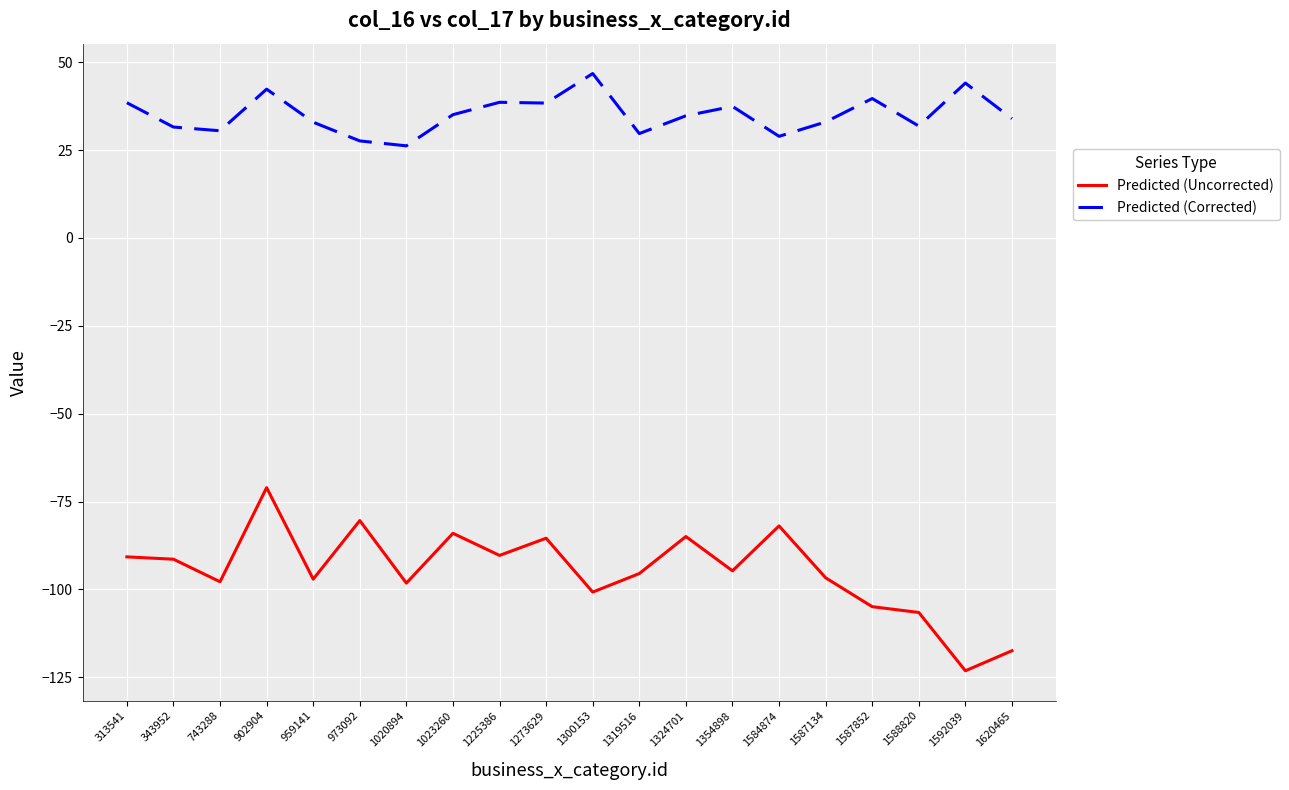

Which series has the widest spread of values?

Predicted (Uncorrected)